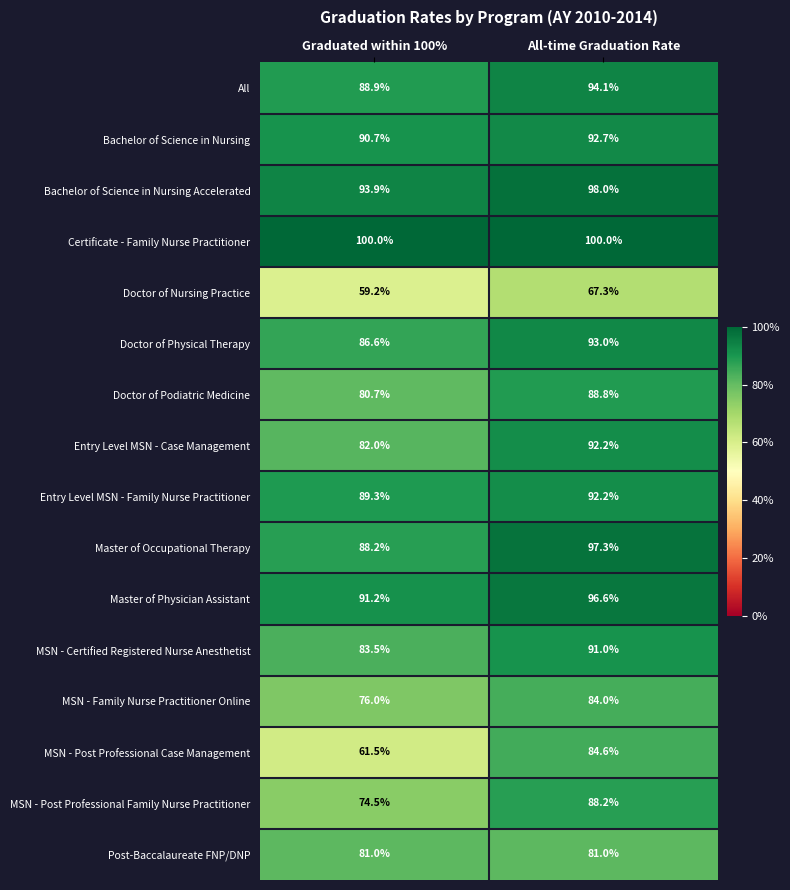

Rank the series at Graduated within 100% from highest to lowest value.

Certificate - Family Nurse Practitioner, Bachelor of Science in Nursing Accelerated, Master of Physician Assistant, Bachelor of Science in Nursing, Entry Level MSN - Family Nurse Practitioner, All, Master of Occupational Therapy, Doctor of Physical Therapy, MSN - Certified Registered Nurse Anesthetist, Entry Level MSN - Case Management, Post-Baccalaureate FNP/DNP, Doctor of Podiatric Medicine, MSN - Family Nurse Practitioner Online, MSN - Post Professional Family Nurse Practitioner, MSN - Post Professional Case Management, Doctor of Nursing Practice